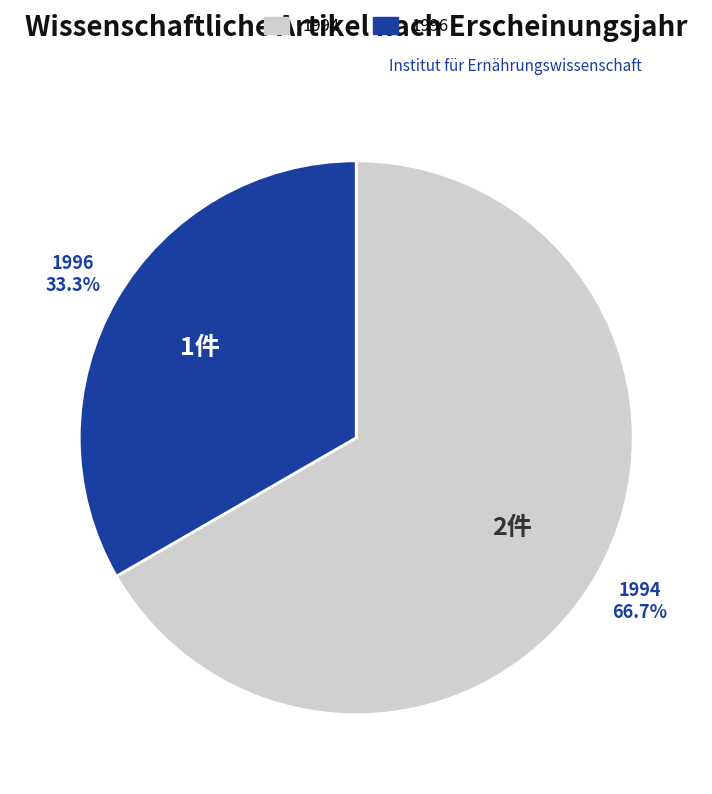

Which category accounts for the majority?

1994